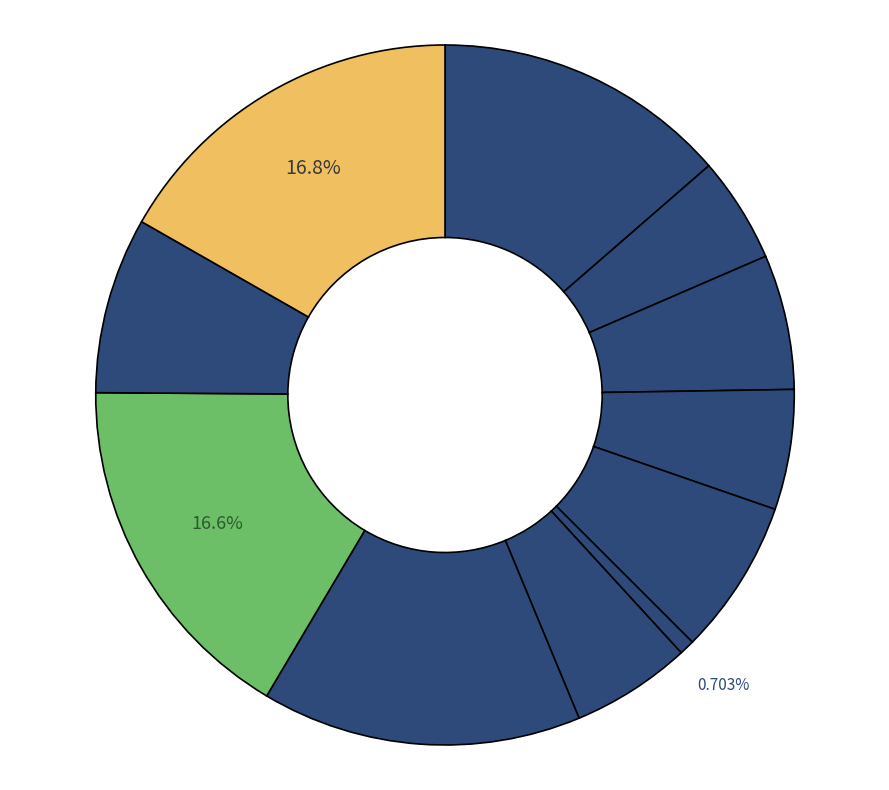

Which category has the smallest portion of the pie?

свежий огурец